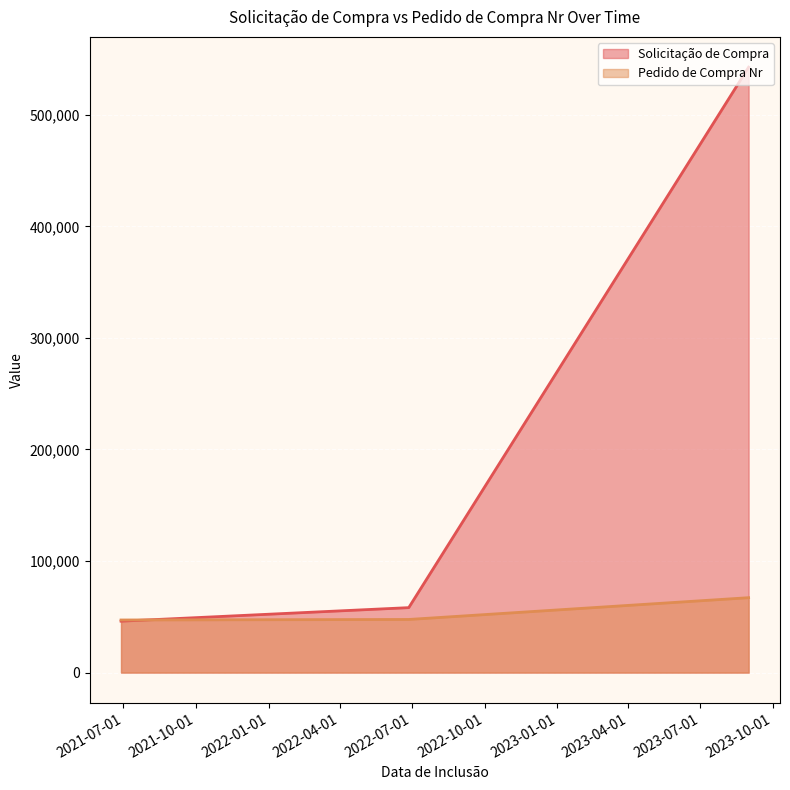

List the series in order of their peak value, lowest first.

Pedido de Compra Nr, Solicitação de Compra